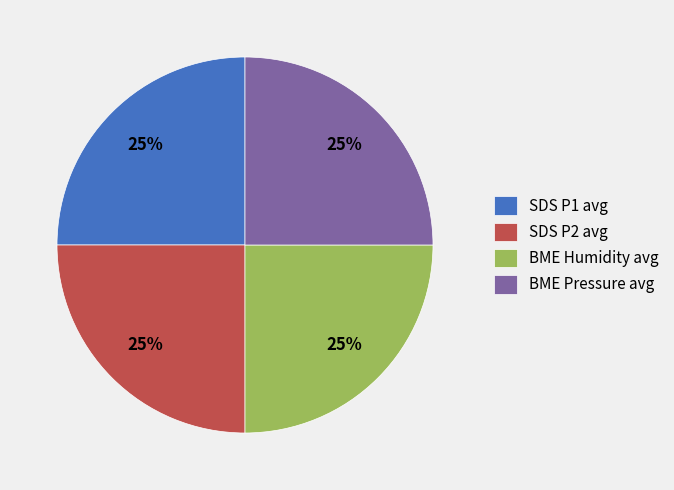

The SDS P1 avg slice represents 19% of the pie. True or false?

False